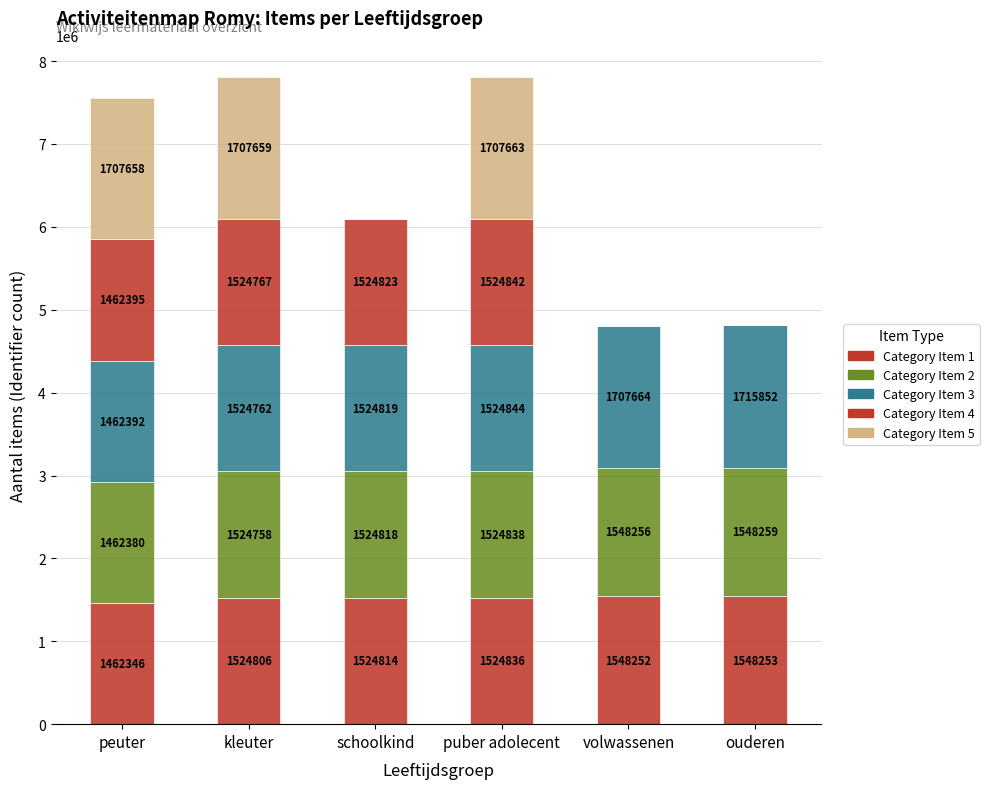

What is the label of the 5th bar from the right?

kleuter